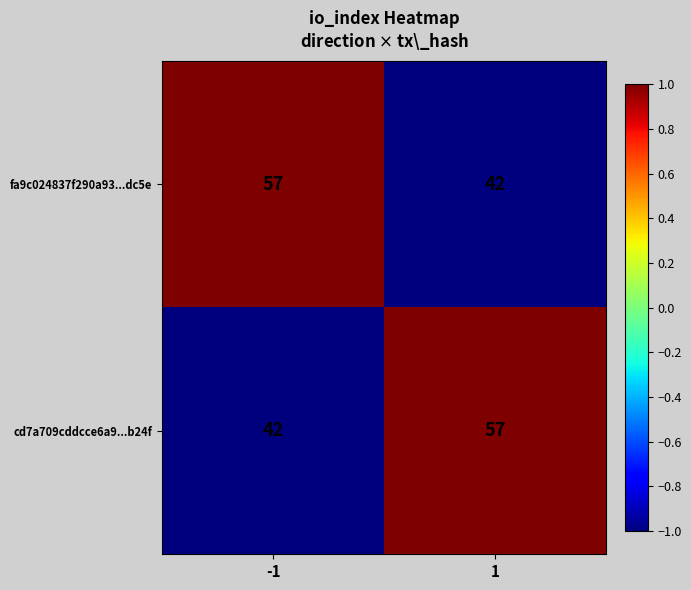

How many data points in fa9c024837f290a93...dc5e are less than 57?

1